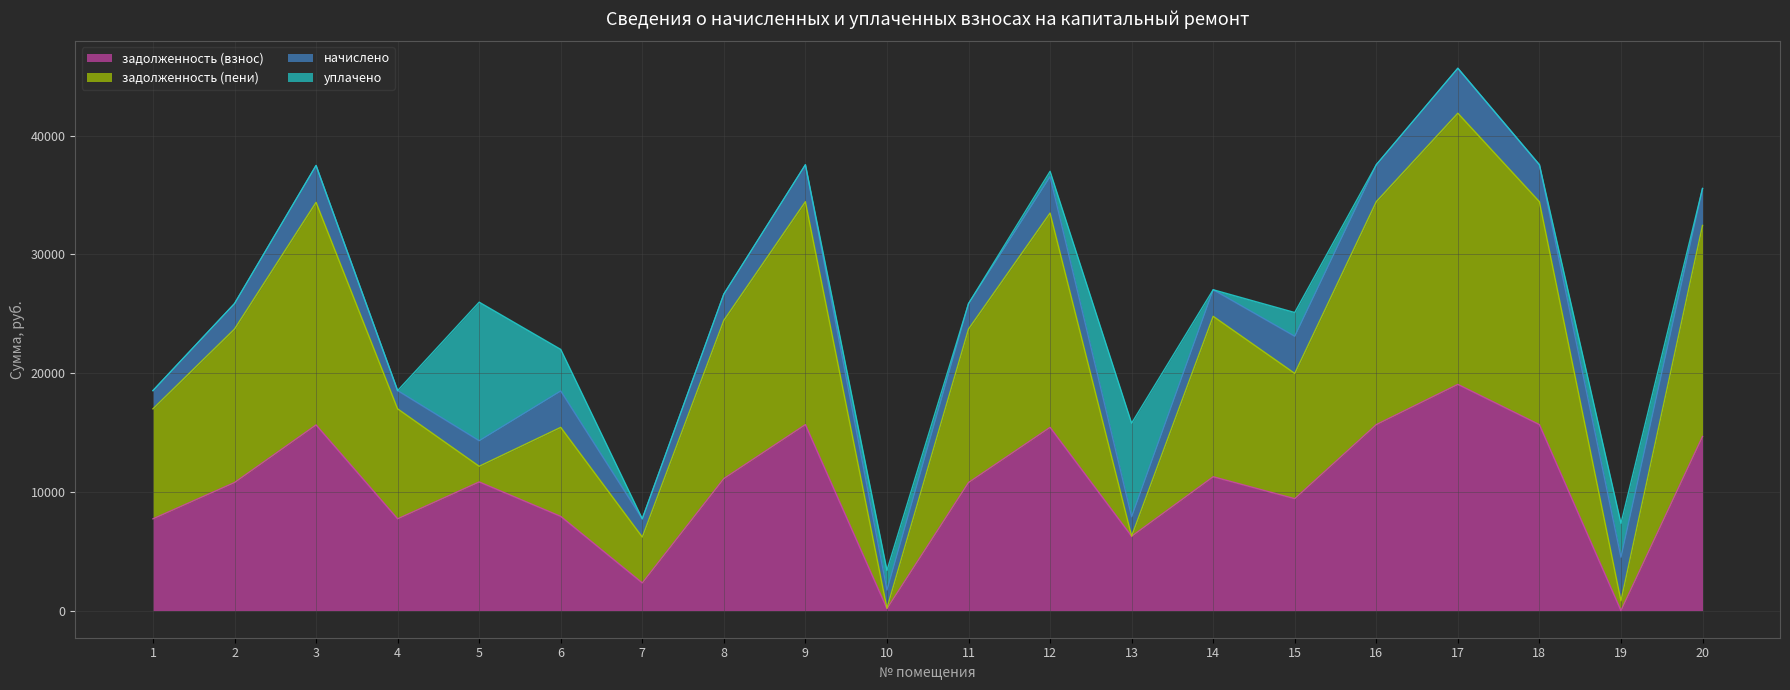

How many values in the задолженность (взнос) series exceed 10836?

10